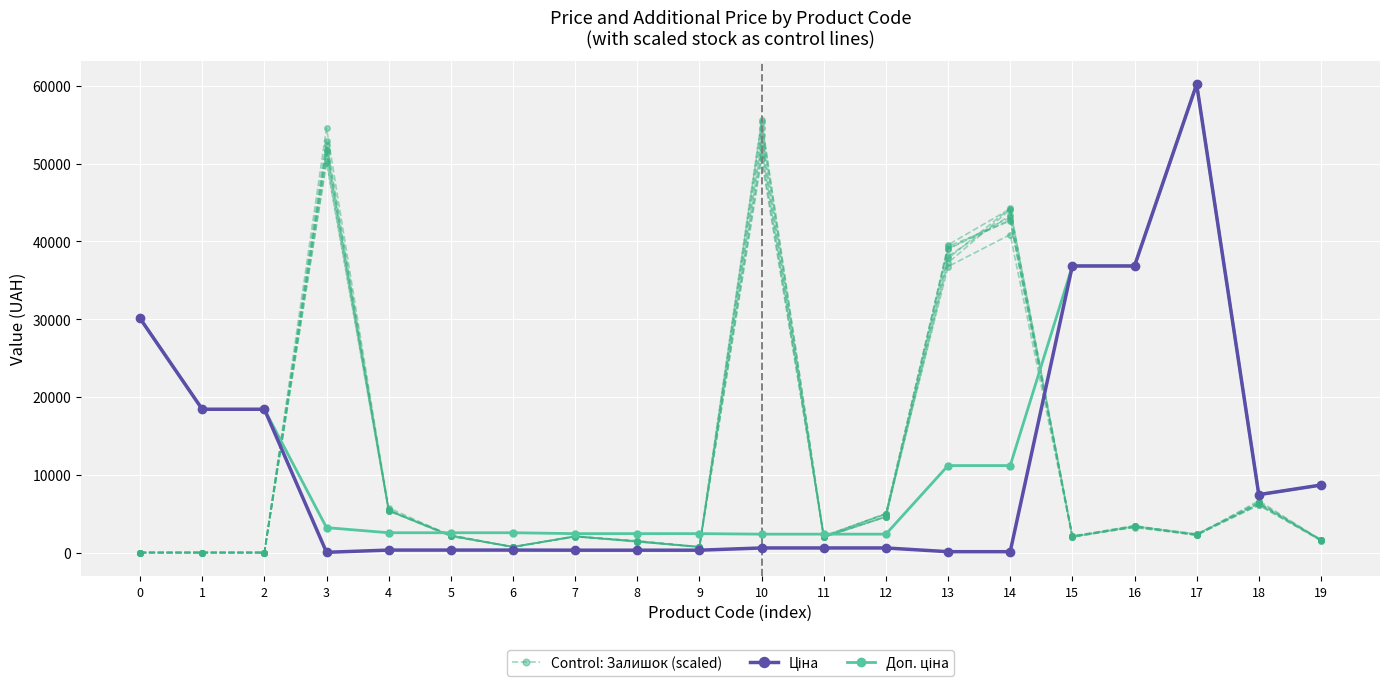

Reading left to right, extract all data points from this chart.

Control: Залишок (scaled): 0.0	0.0	0.0	52928.4	5342.0	2108.7	695.8	2112.9	1470.6	743.1	50591.7	2134.0	4964.1	36763.8	40876.9	1973.7	3283.0	2335.2	6362.2	1568.0
Ціна: 30102.8	18420.9	18420.9	32.0	318.3	318.3	318.3	304.1	304.1	304.1	591.6	591.6	591.6	111.8	111.8	36841.8	36841.8	60205.6	7444.6	8679.5
Доп. ціна: 30102.8	18420.9	18420.9	3205.0	2546.4	2546.4	2546.4	2432.8	2432.8	2432.8	2366.5	2366.5	2366.5	11182.0	11182.0	36841.8	36841.8	60205.6	7444.6	8679.5